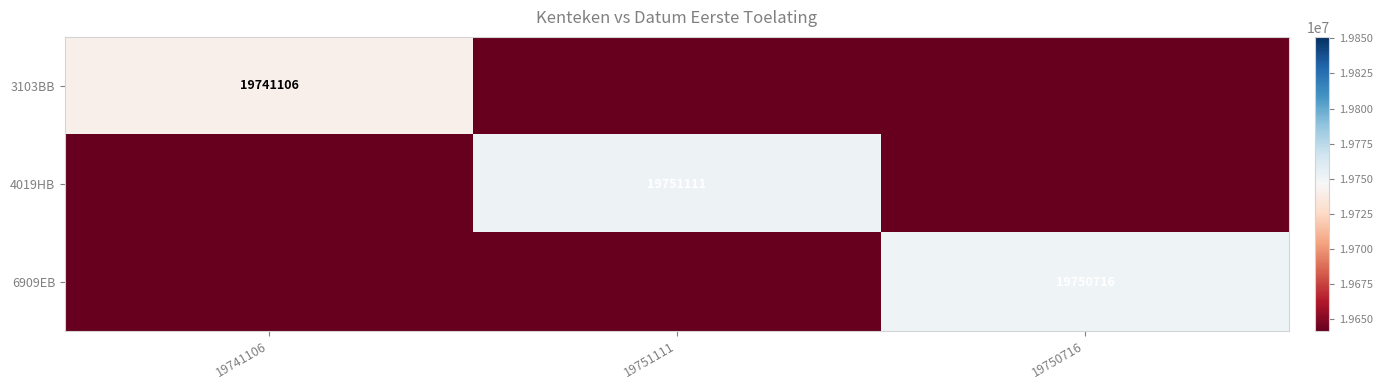

Which category has the highest value across all series?

19751111